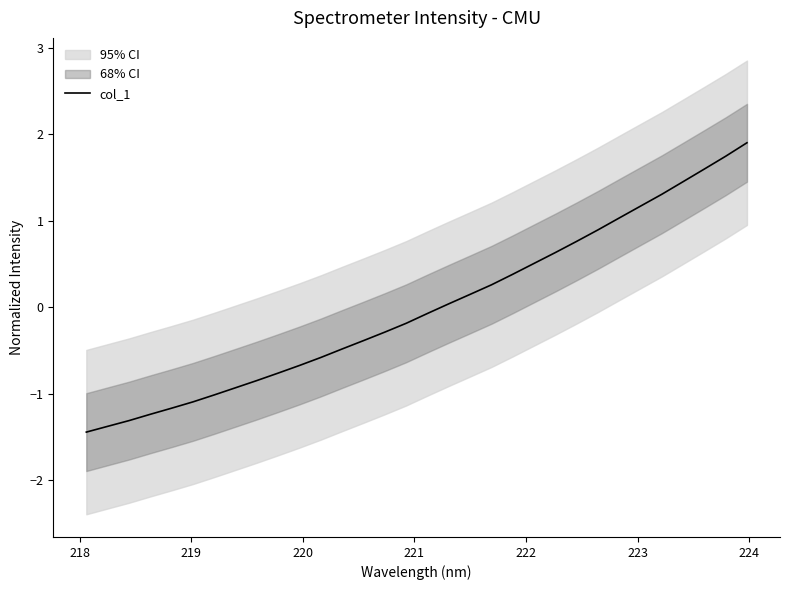

Does the chart display data point markers on the line(s)?

No